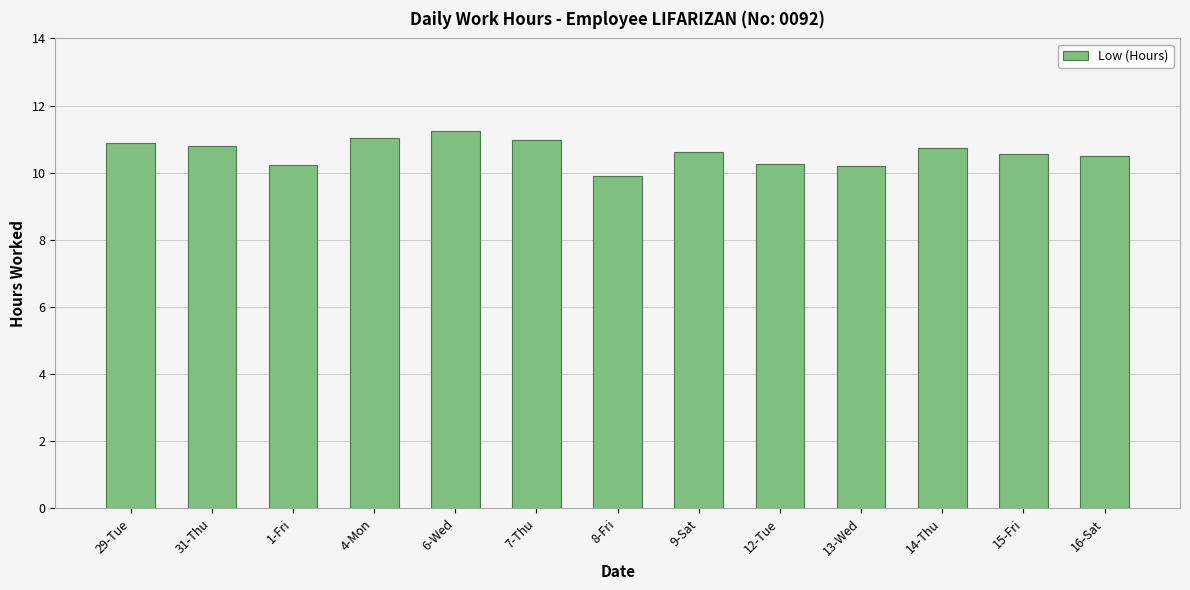

Is it true that the value at 16-Sat is 7.3?

False